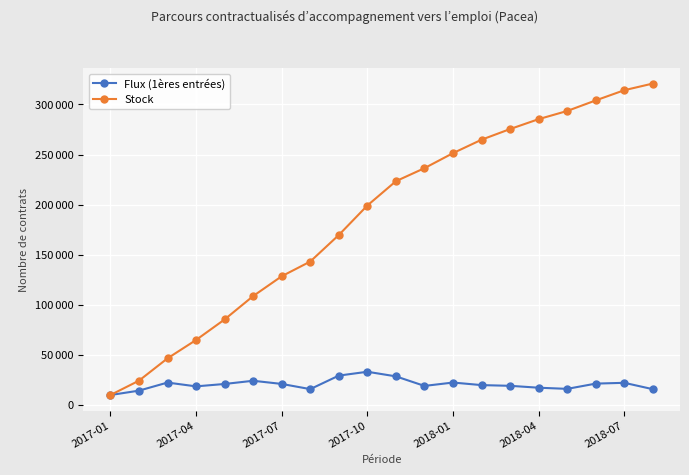

Does the chart display data point markers on the line(s)?

Yes